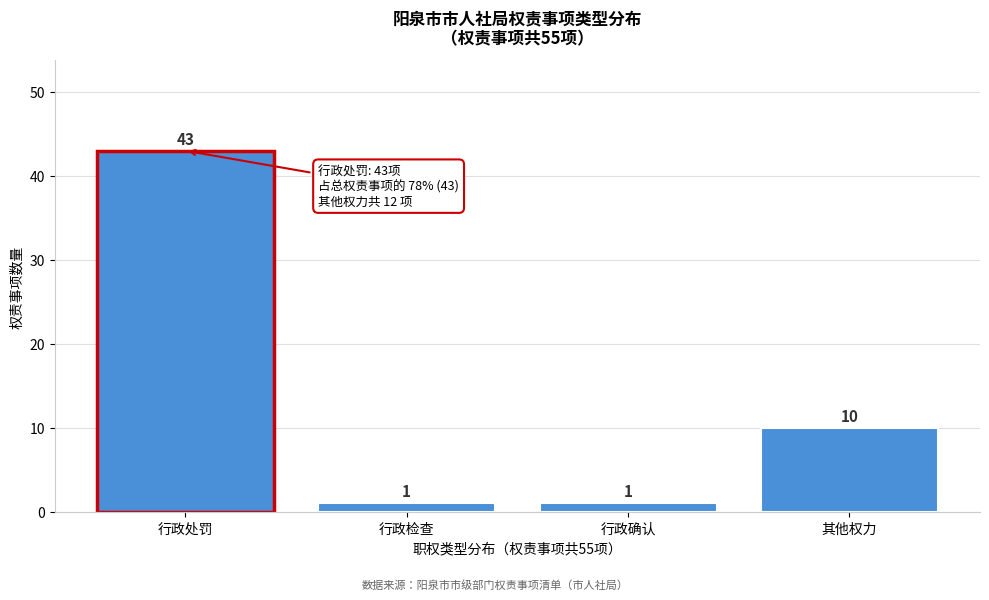

Reading left to right, transcribe all the data shown in this chart.

行政处罚=43	行政检查=1	行政确认=1	其他权力=10